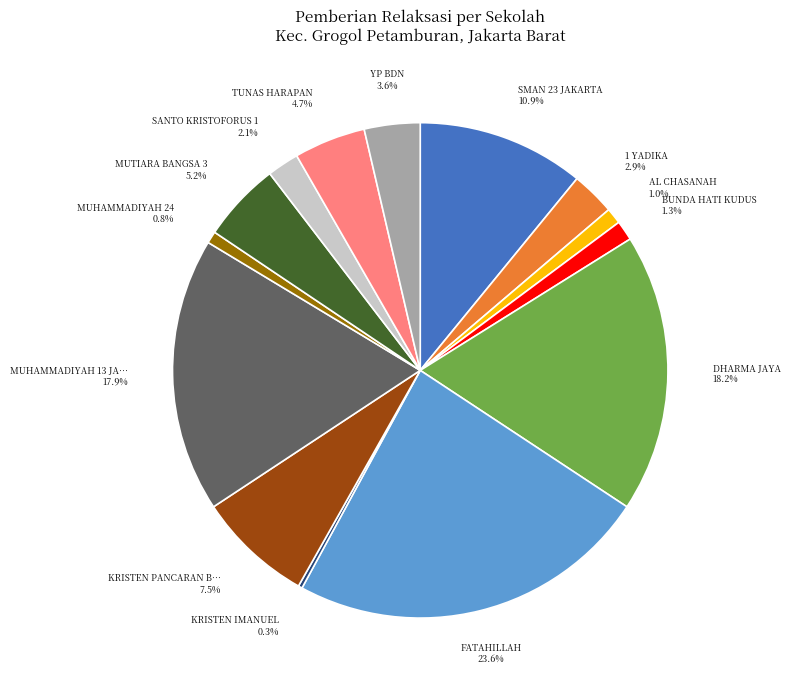

Does any single category account for the majority?

No